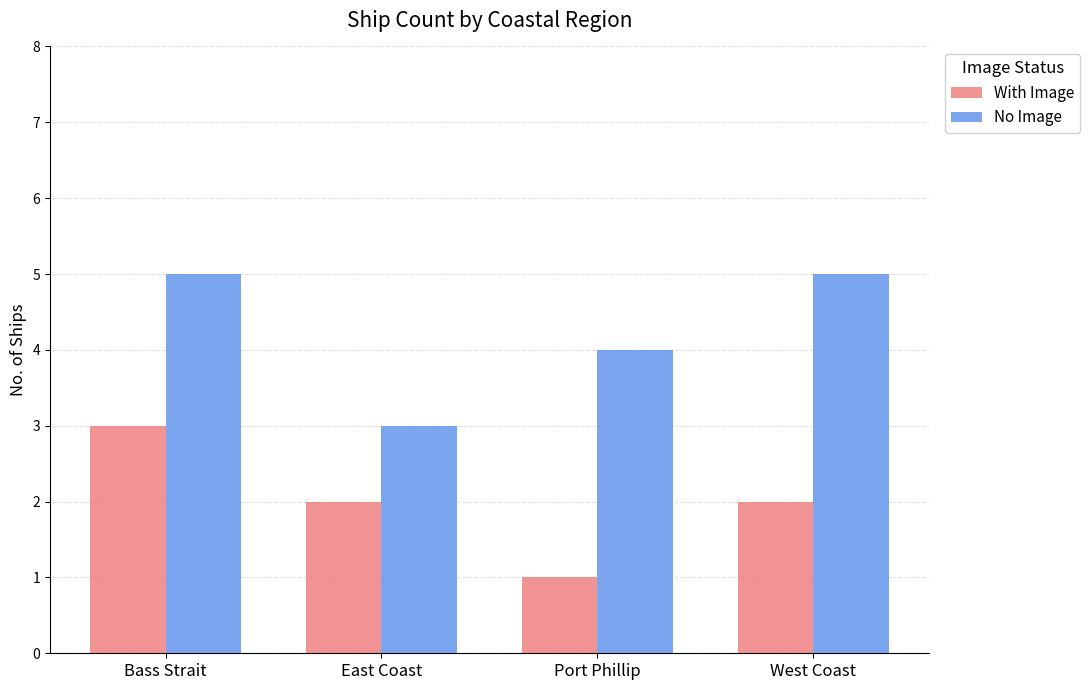

What is the total value across all series at Port Phillip?

5